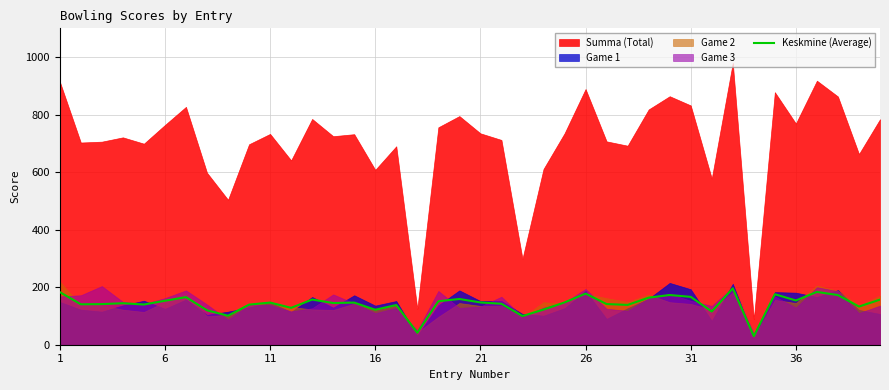

What is the minimum value shown in the chart?

29.7